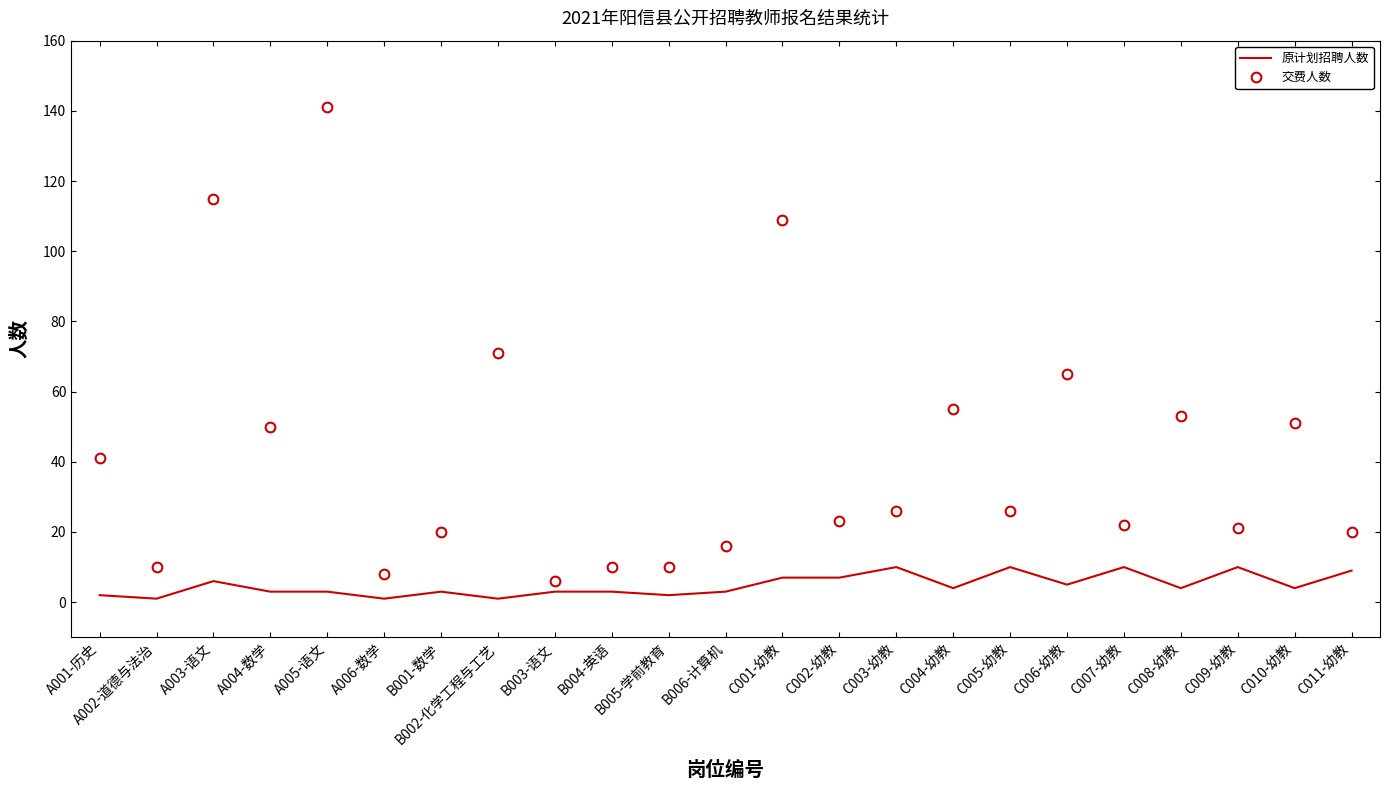

What is the minimum value for 交费人数?

6